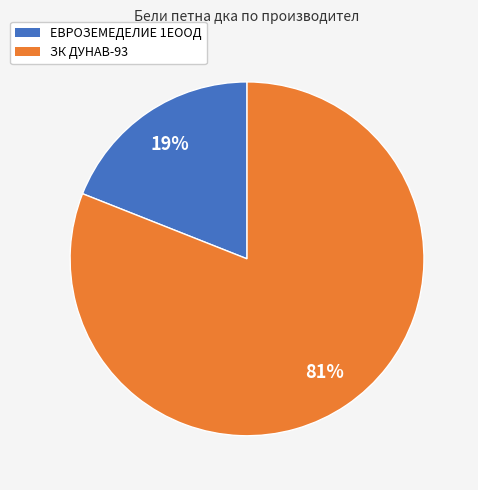

Combined, do ЗК ДУНАВ-93 and ЕВРОЗЕМЕДЕЛИЕ 1ЕООД account for over 50%?

Yes